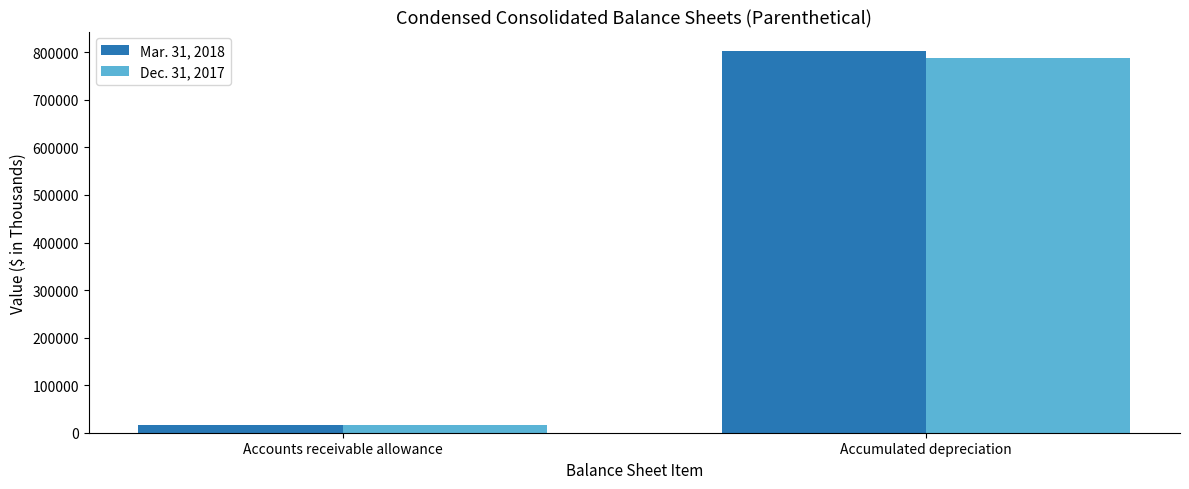

Reading left to right, extract all data points from this chart.

Mar. 31, 2018: 15559	803461
Dec. 31, 2017: 15943	787780